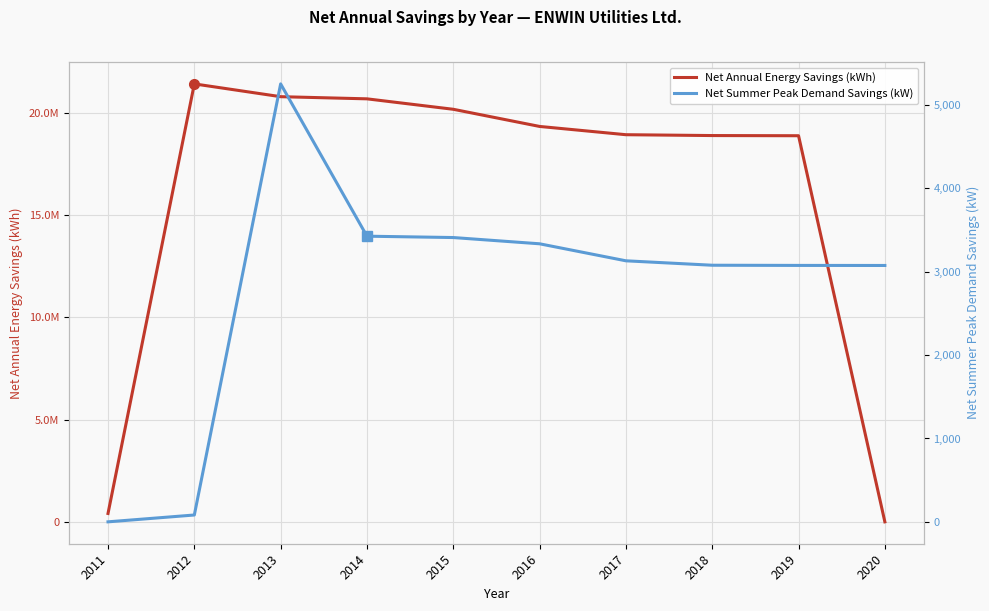

Which series changed the most between 2017 and 2018?

Net Annual Energy Savings (kWh)